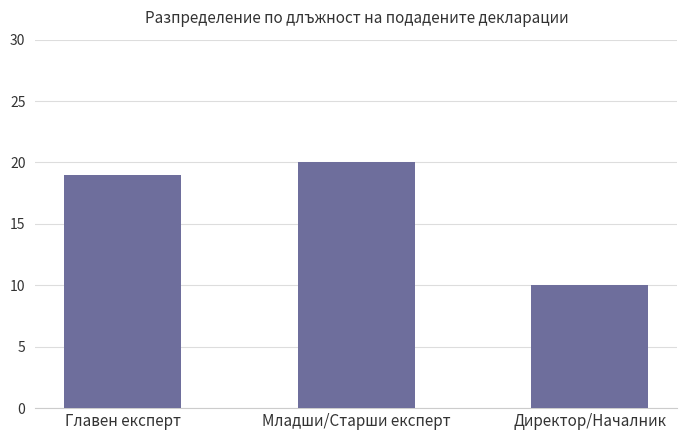

At which category does the chart reach its minimum across all series?

Директор/Началник